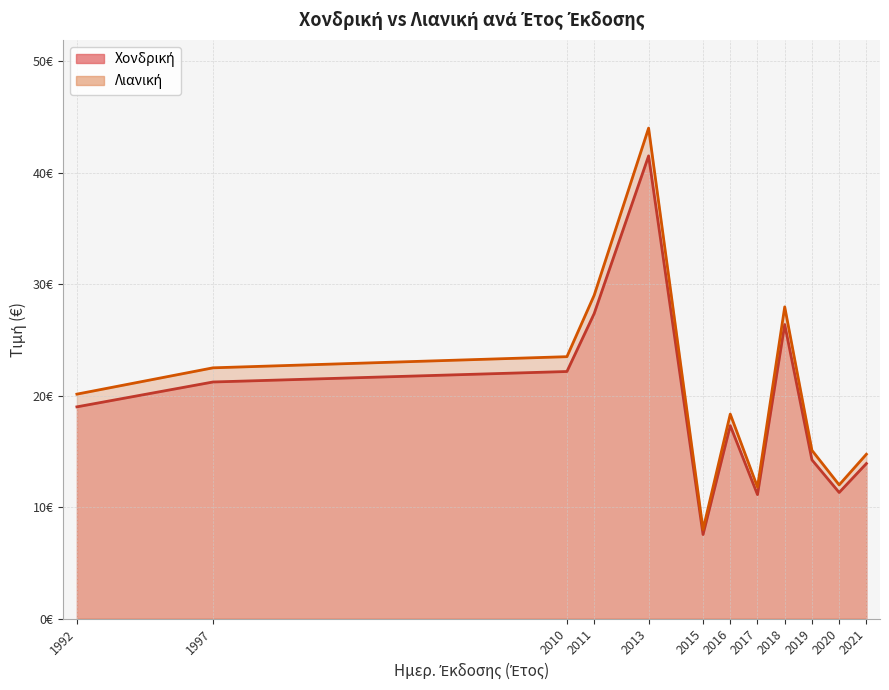

Where does the Χονδρική series first go above 17?

1992